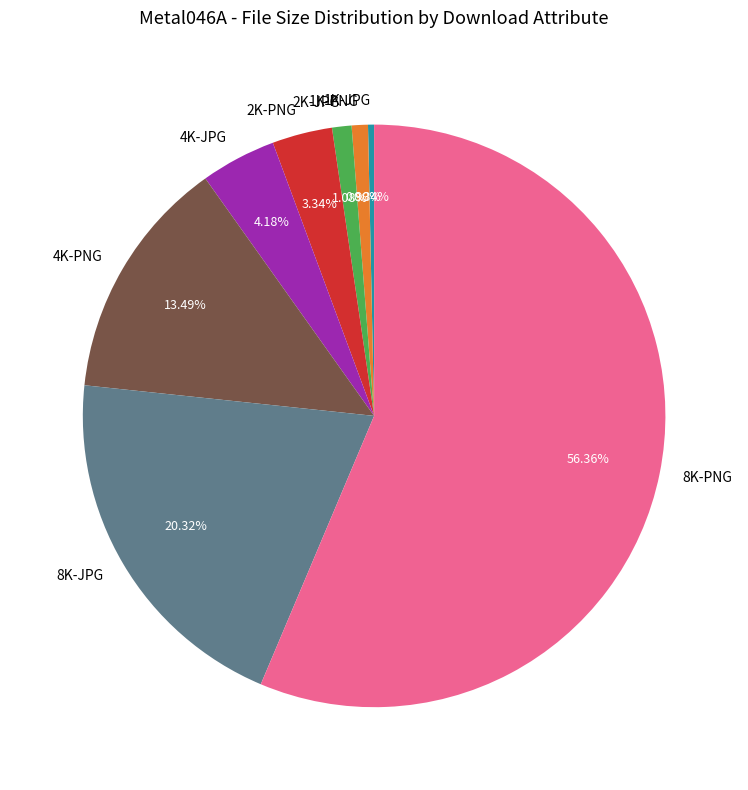

To the nearest percent, what percentage of the pie is 8K-PNG?

56%